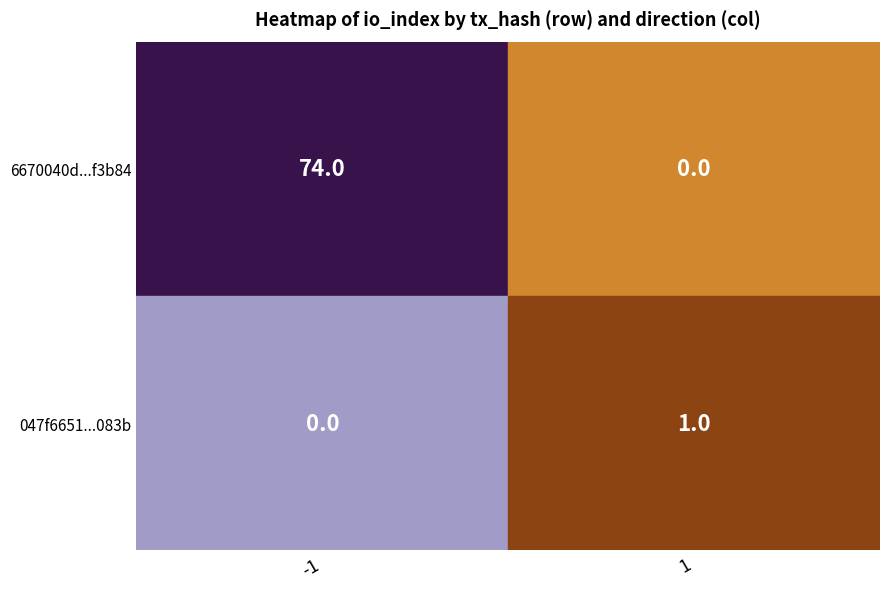

Rank the series by their maximum value, from highest to lowest.

6670040d00493f533839f37fbccbfbb882f3b84, 047f665159f65b42bc8cf6d5d6d470dd844083b